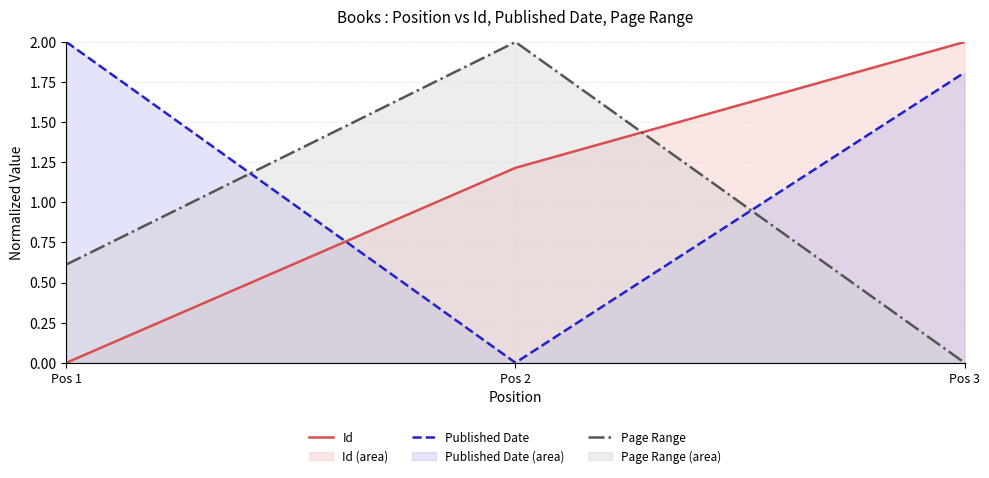

Reading right to left, list all the values displayed in this chart.

Id: 2.0	1.2	0.0
Published Date: 1.8	0.0	2.0
Page Range: 0.0	2.0	0.6